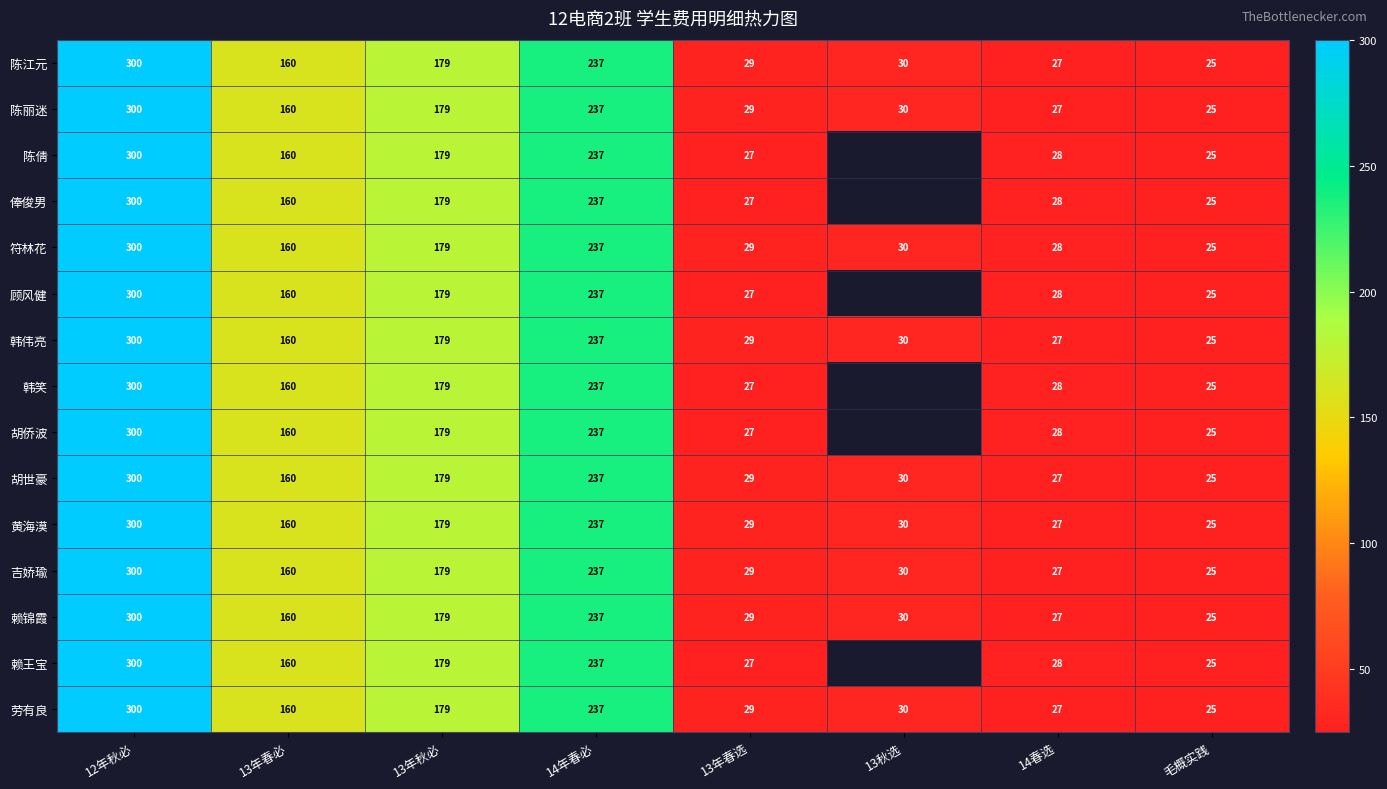

Where does the 劳有良 series first go above 160?

12年秋必